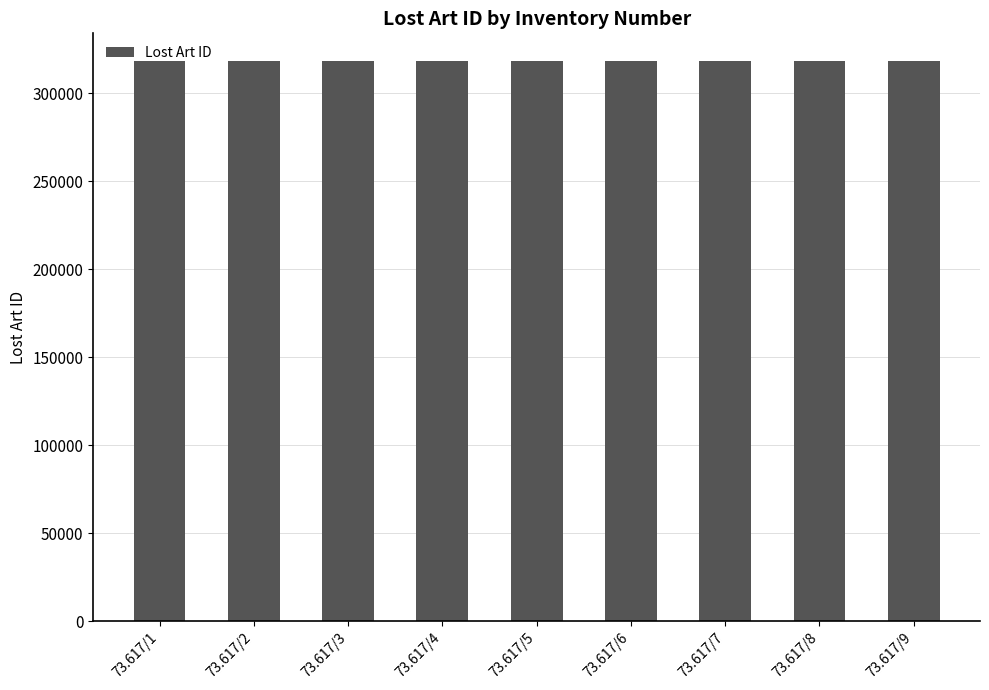

True or false: the data shows 132648 at 73.617/5.

False